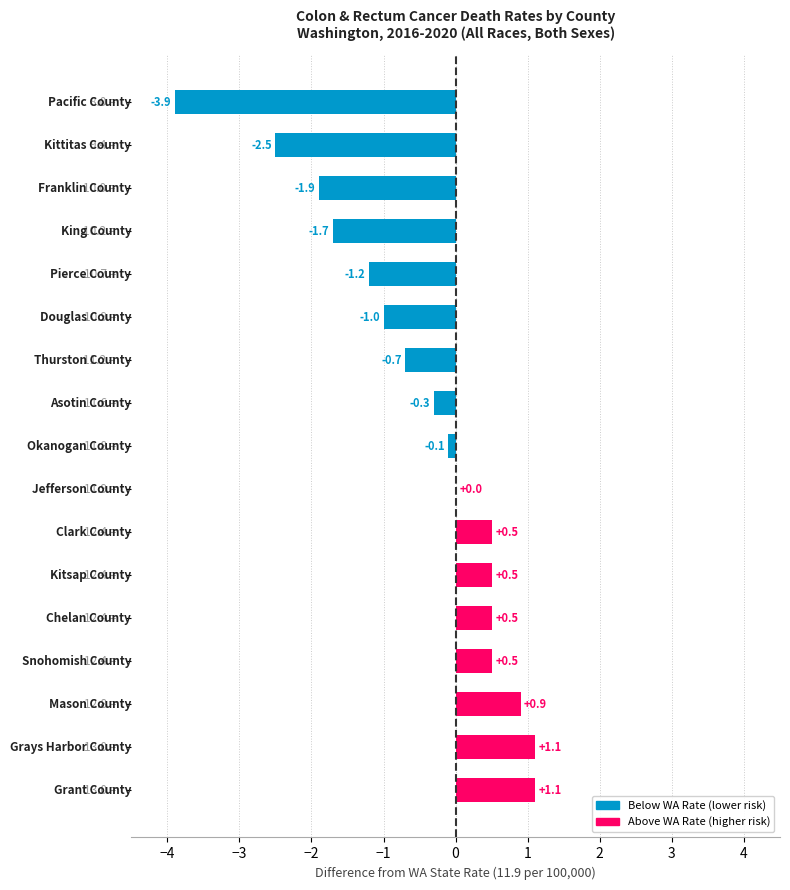

What is the greatest value displayed?

1.1